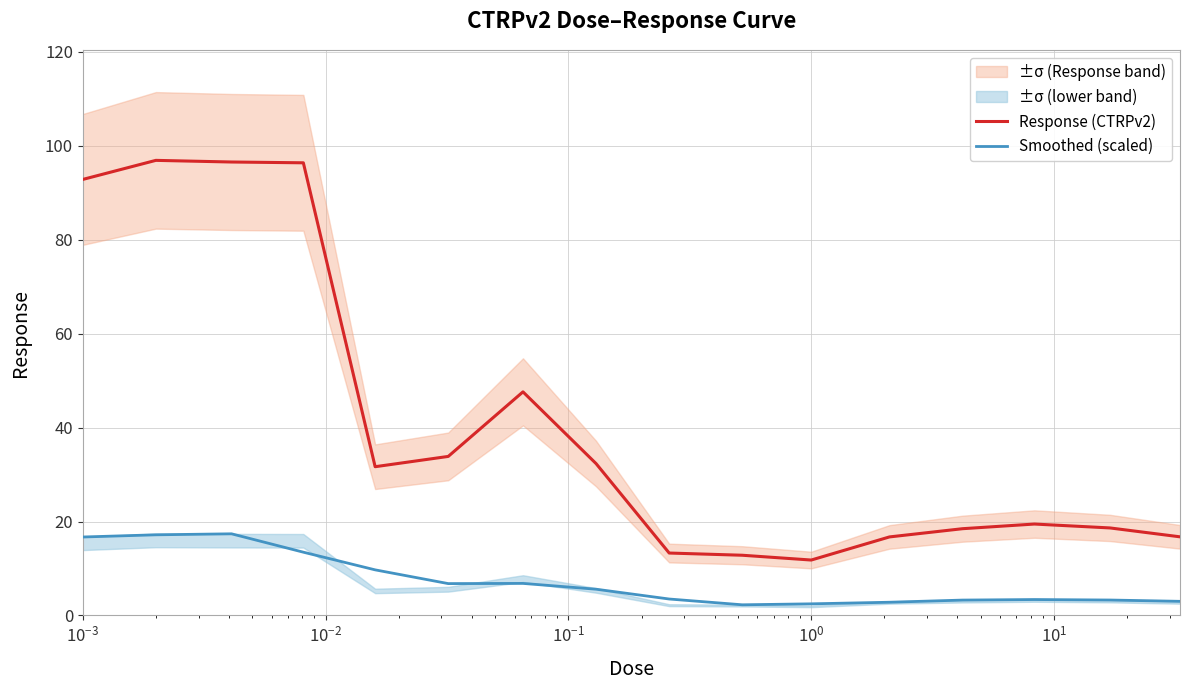

At how many categories does at least one series exceed 71?

4